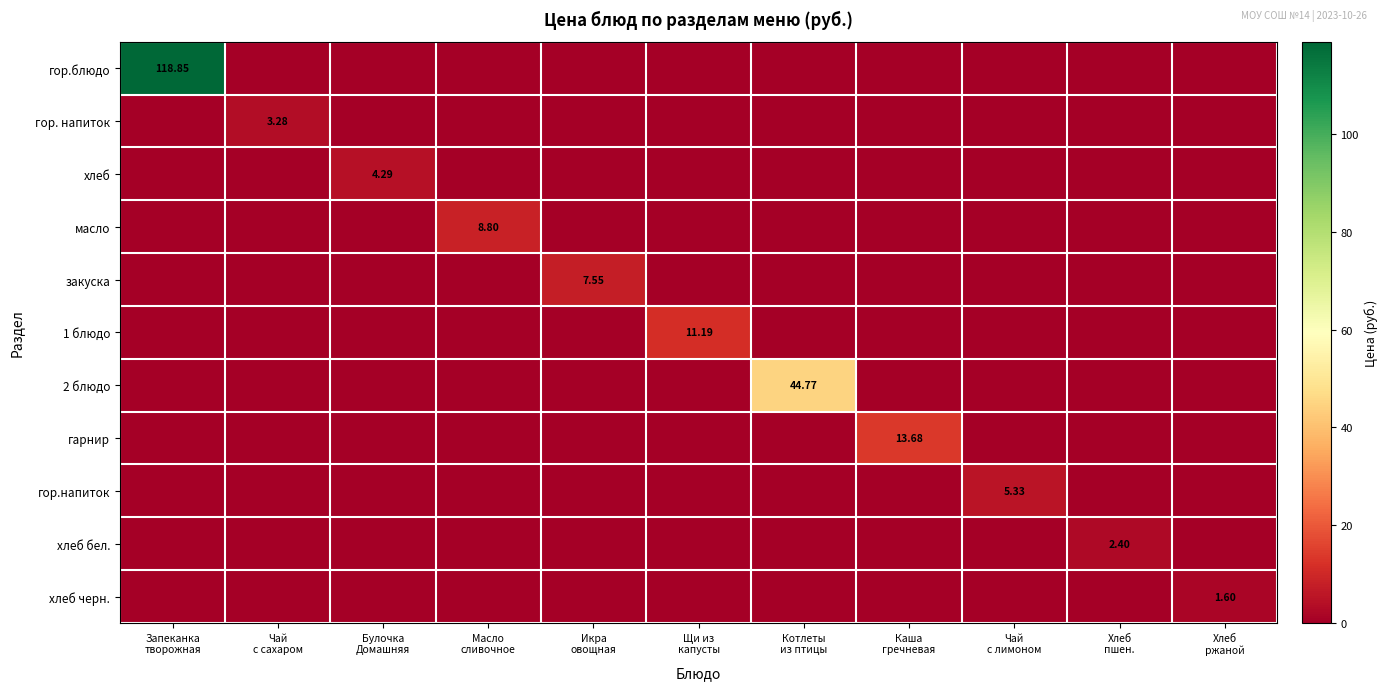

At which label does гарнир reach its peak?

Каша гречневая